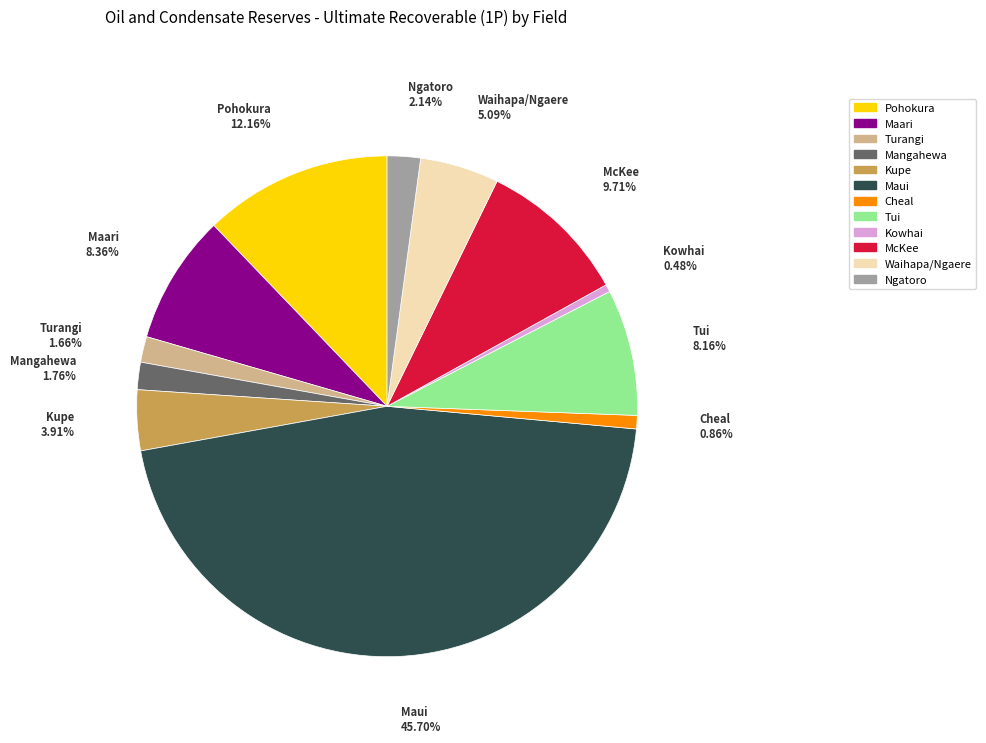

To the nearest percent, what portion does Tui represent?

8%